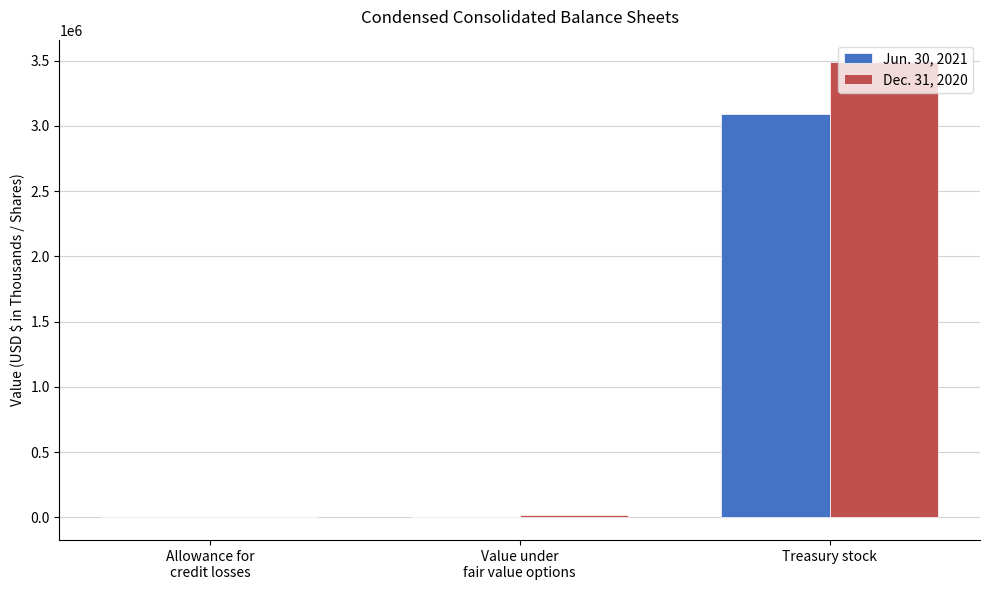

Where is Dec. 31, 2020 nearest to the value 1743545?

Value under
fair value options